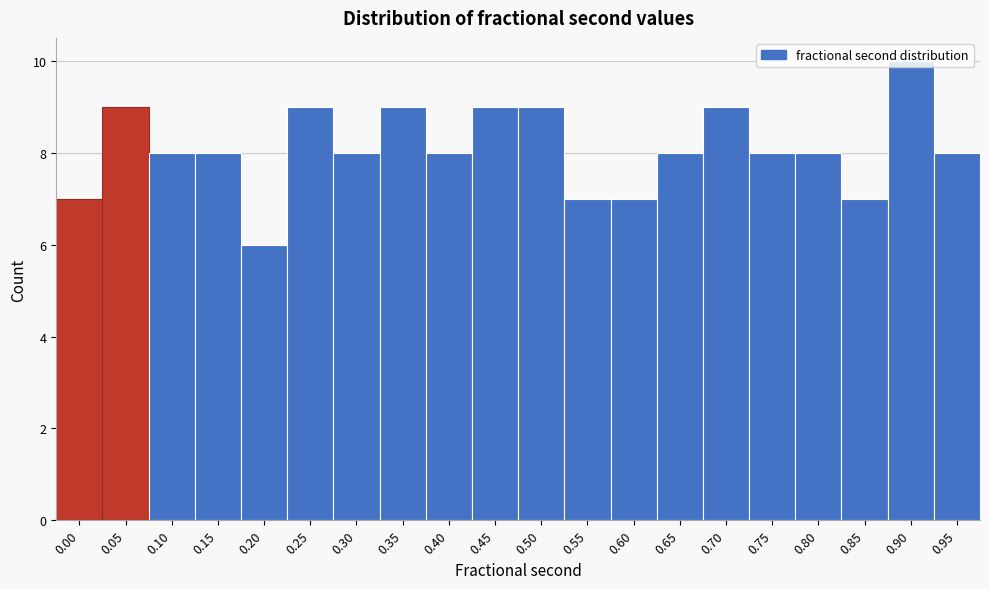

What is the value of the 1st bar from the left?

7